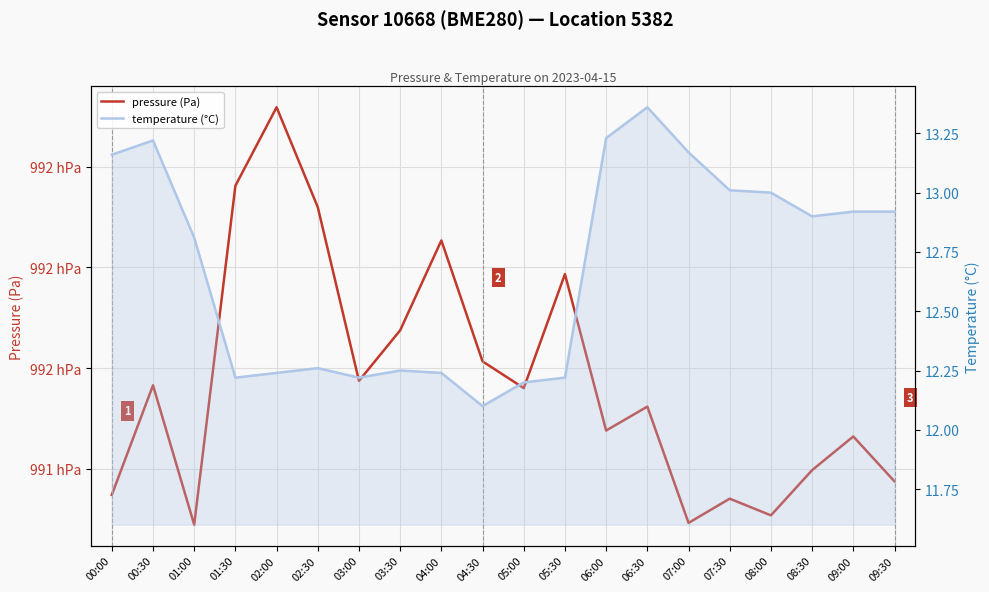

What is the label of the 14th point from the left?

06:30